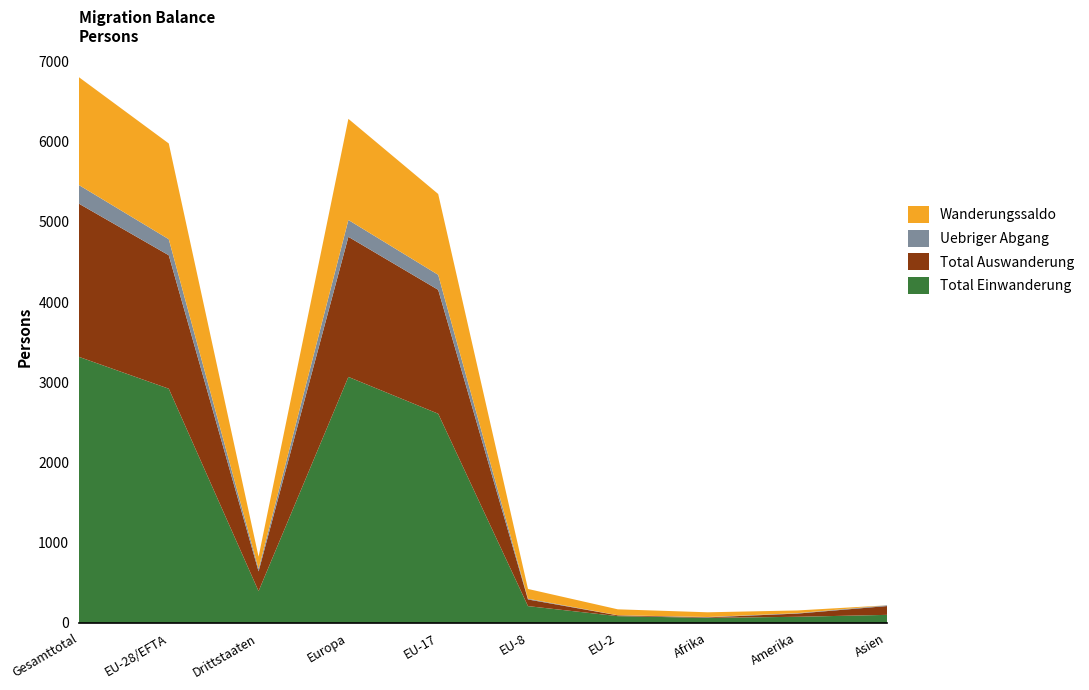

Reading left to right, extract all data points from this chart.

Total Einwanderung: Gesamttotal=3318	EU-28/EFTA=2921	Drittstaaten=397	Europa=3068	EU-17=2609	EU-8=210	EU-2=85	Afrika=63	Amerika=77	Asien=101
Total Auswanderung: Gesamttotal=1910	EU-28/EFTA=1664	Drittstaaten=246	Europa=1747	EU-17=1545	EU-8=83	EU-2=10	Afrika=7	Amerika=40	Asien=110
Uebriger Abgang: Gesamttotal=232	EU-28/EFTA=200	Drittstaaten=32	Europa=210	EU-17=187	EU-8=9	EU-2=1	Afrika=4	Amerika=5	Asien=9
Wanderungssaldo: Gesamttotal=1345	EU-28/EFTA=1194	Drittstaaten=151	Europa=1261	EU-17=1008	EU-8=122	EU-2=74	Afrika=59	Amerika=34	Asien=-8